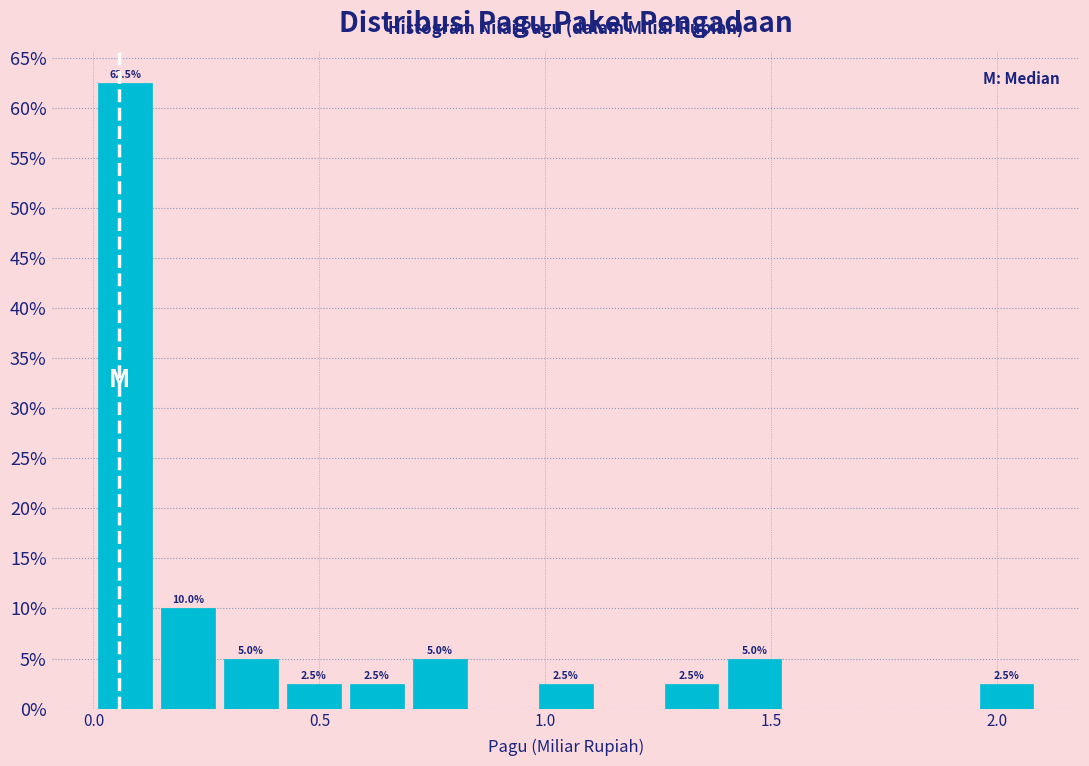

Read against the x-axis, roughly where is the centre of the tallest bar?

0.05